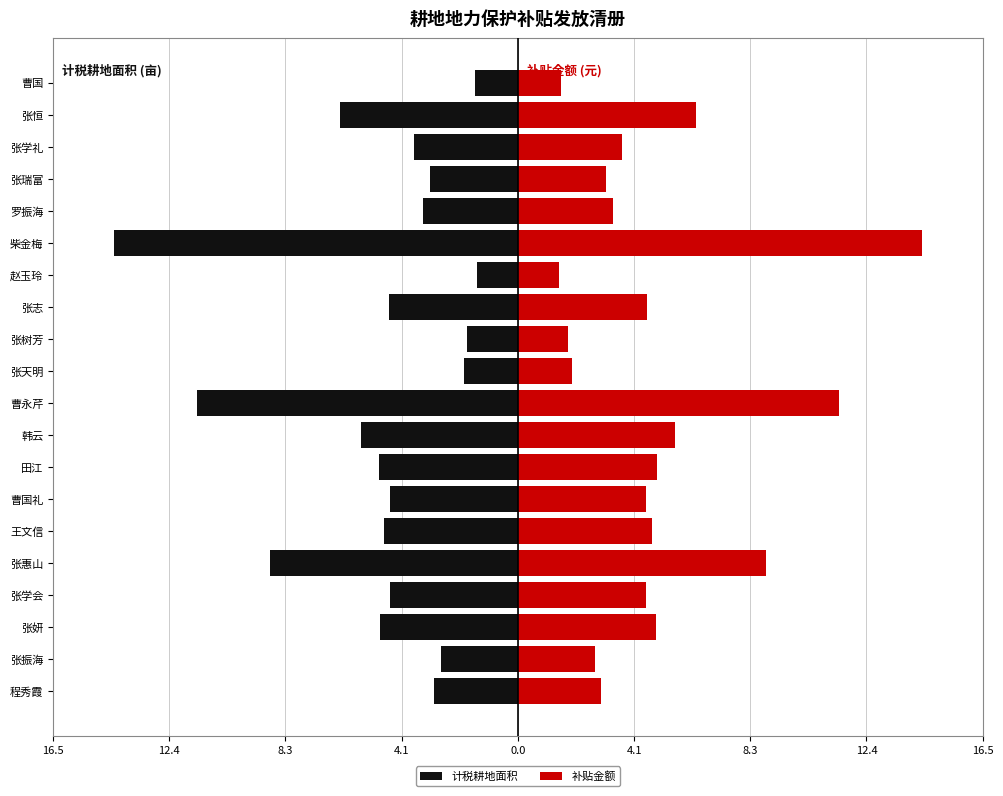

Is the value of 计税耕地面积 at 曹永芹 greater than the value of 补贴金额 at 张学礼?

No